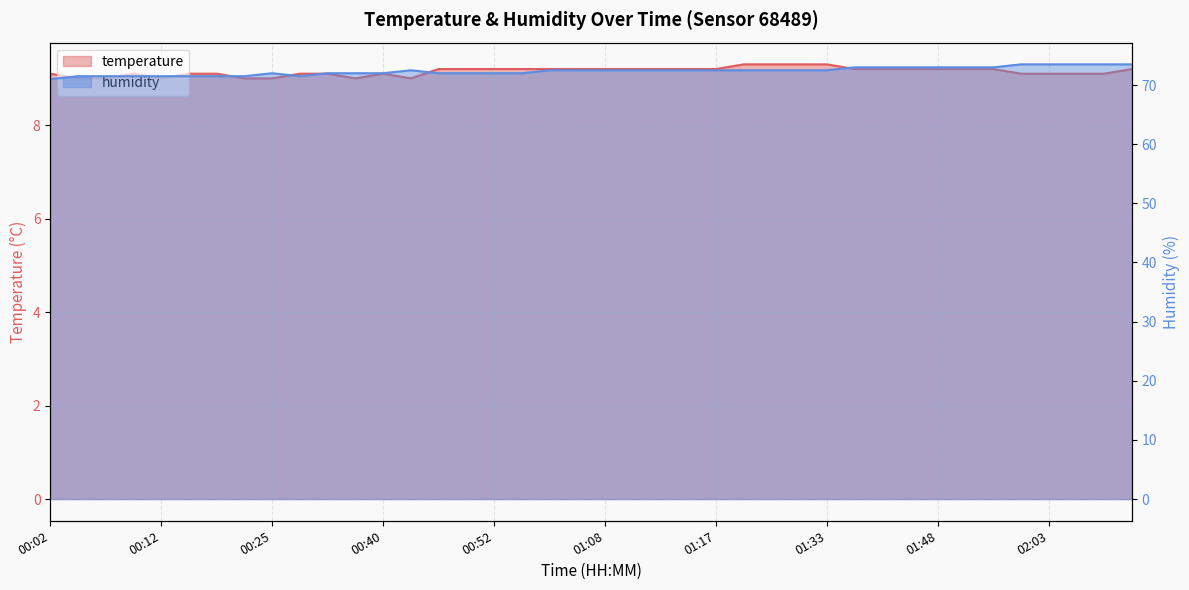

Reading left to right, list all the values displayed in this chart.

temperature: 9.1	9.0	9.0	9.1	9.0	9.1	9.1	9.0	9.0	9.1	9.1	9.0	9.1	9.0	9.2	9.2	9.2	9.2	9.2	9.2	9.2	9.2	9.2	9.2	9.2	9.3	9.3	9.3	9.3	9.2	9.2	9.2	9.2	9.2	9.2	9.1	9.1	9.1	9.1	9.2
humidity: 71.0	71.5	71.5	71.5	71.5	71.5	71.5	71.5	72.0	71.5	72.0	72.0	72.0	72.5	72.0	72.0	72.0	72.0	72.5	72.5	72.5	72.5	72.5	72.5	72.5	72.5	72.5	72.5	72.5	73.0	73.0	73.0	73.0	73.0	73.0	73.5	73.5	73.5	73.5	73.5